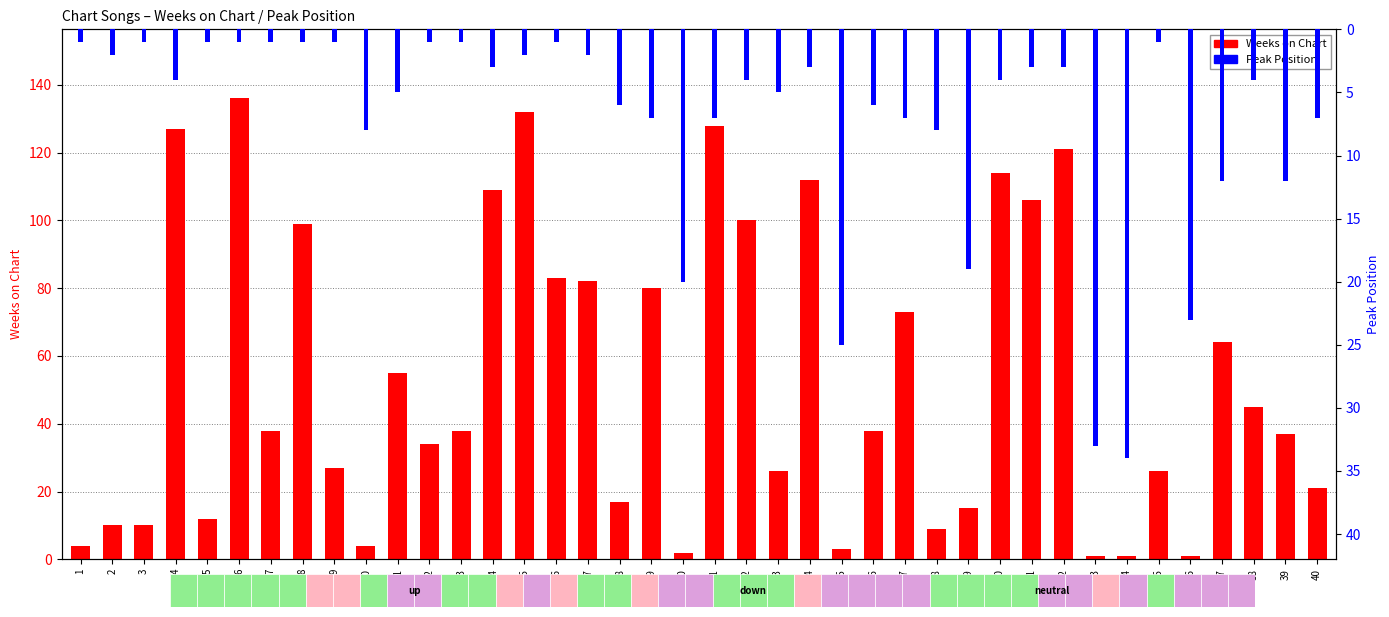

Read the Peak Position value at 36, to the nearest 10.

20